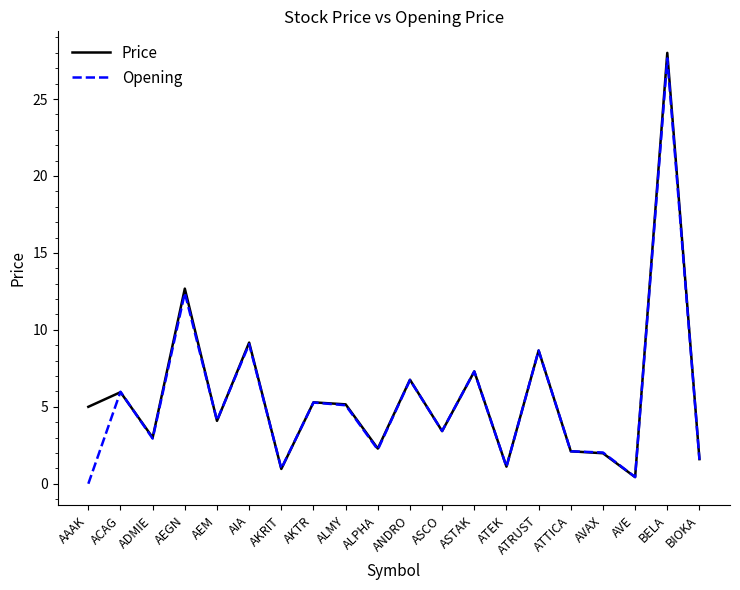

Where is Price nearest to the value 14?

AEGN